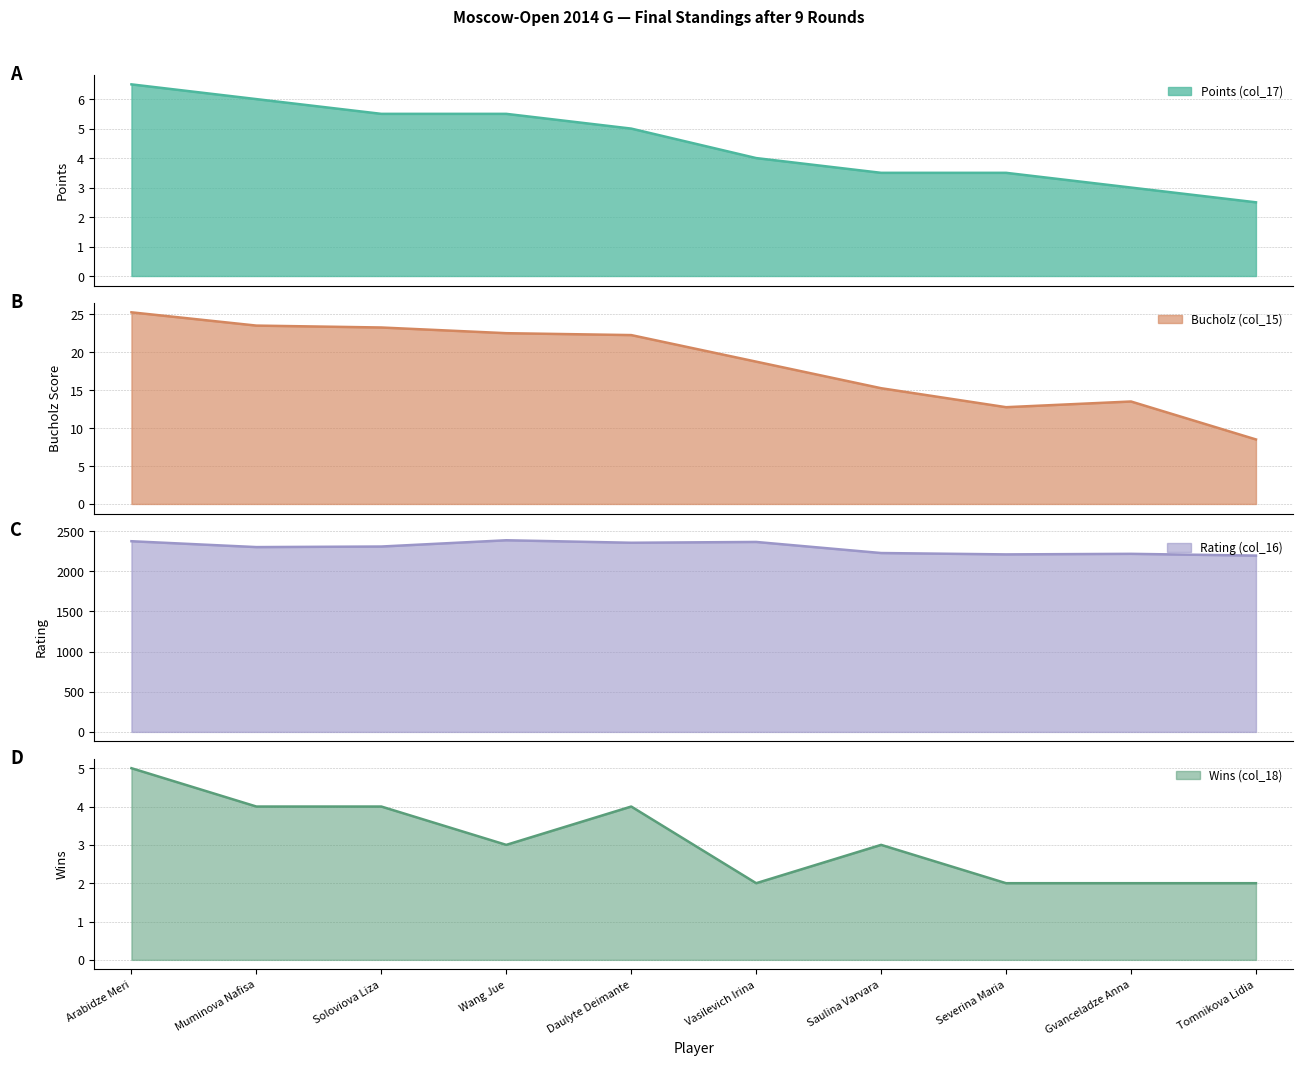

True or false: Rating (col_16) has a value of 2301.0 at Muminova Nafisa.

True